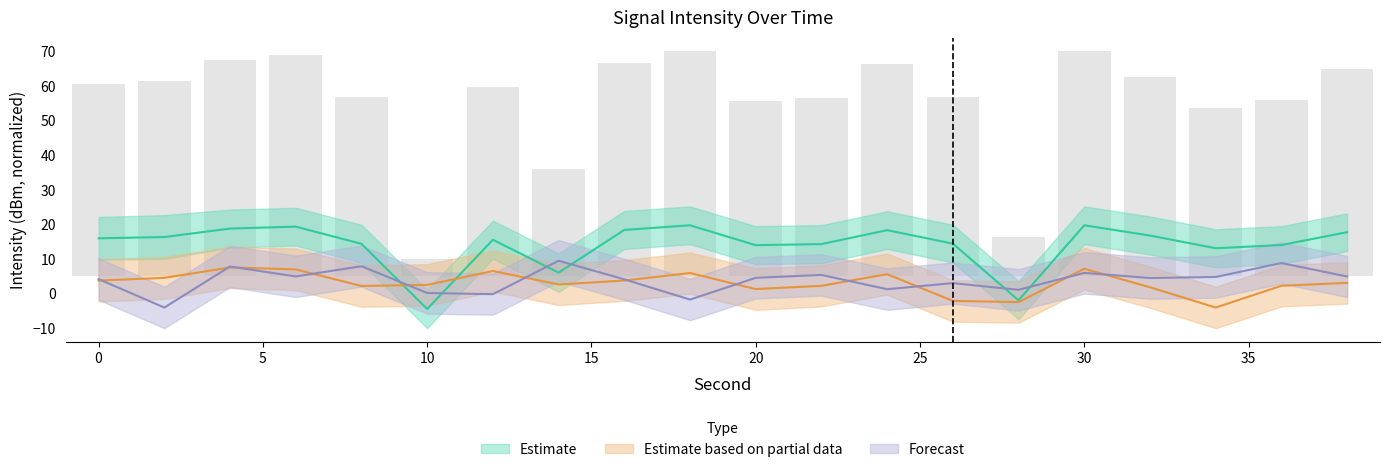

How many values in the Forecast series exceed 4?

13